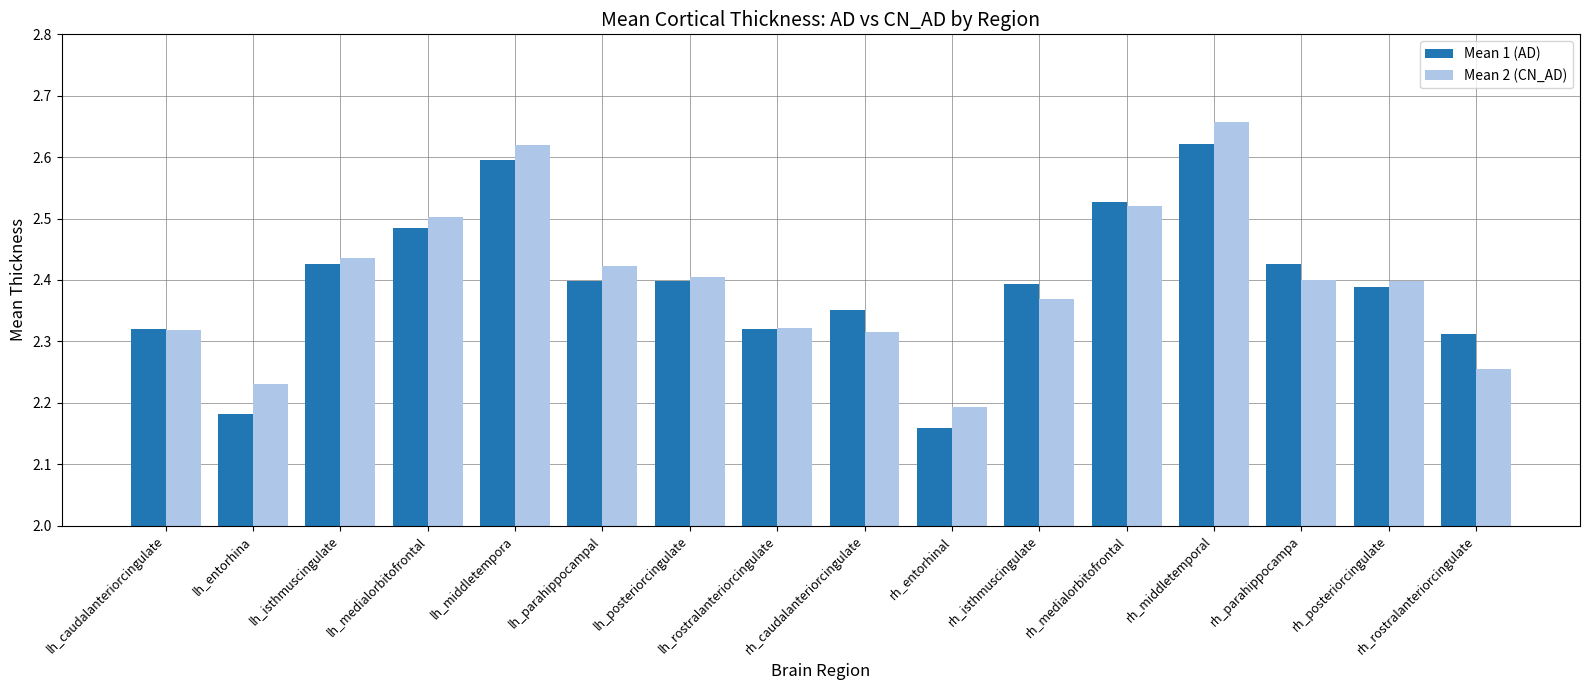

What are all the series names shown in the legend?

Mean 1 (AD), Mean 2 (CN_AD)